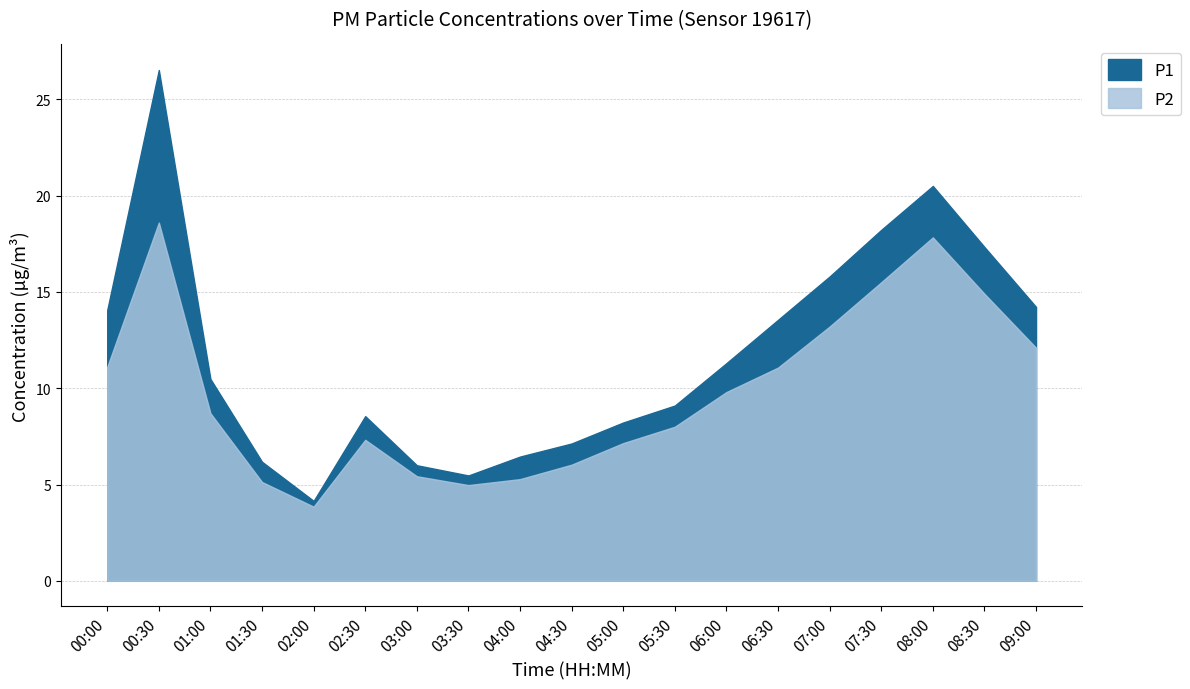

How many lines are shown in the chart?

2